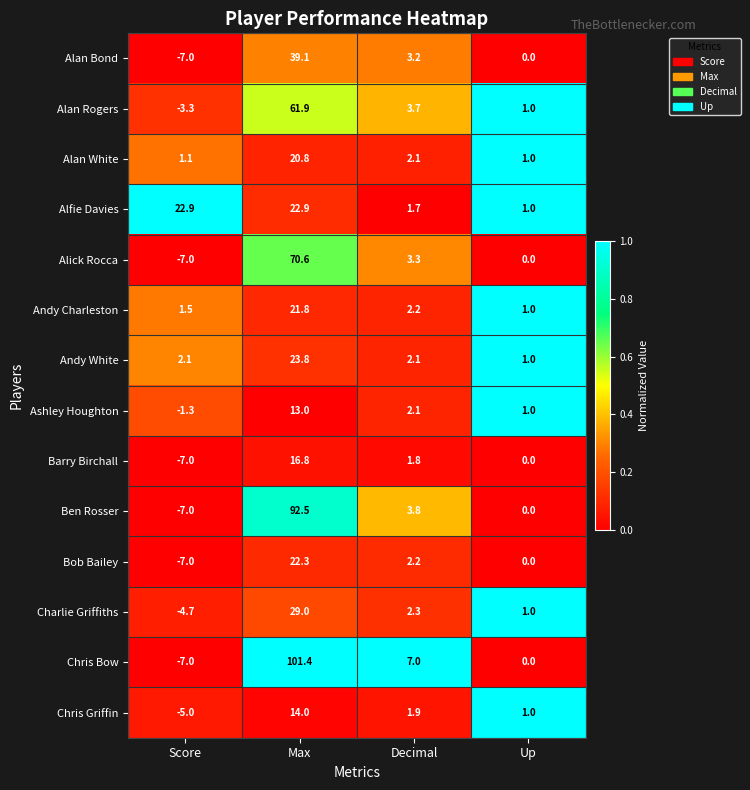

What is the sum of the Alan Bond values at Up and Max?

39.1